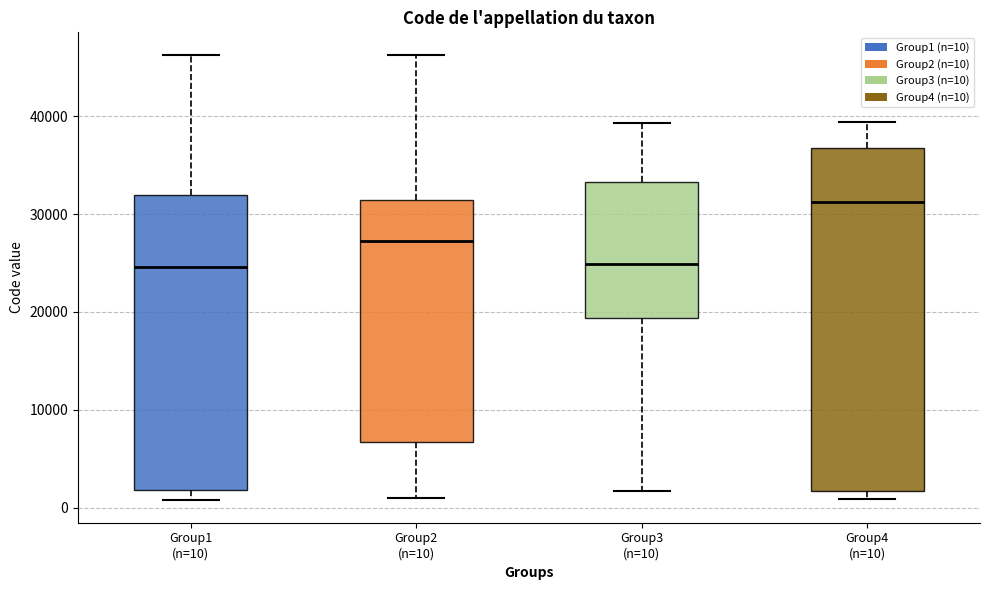

Reading left to right, transcribe this box plot: for each box, give where its median line is, the range the box spans, and where its two whiskers end, as read against the y-axis. The values are not printed on the chart, so give them approximately, as read against the axis.

Group1 (n=10): median 25000, box 2000 to 32000, whiskers 1000 to 46000
Group2 (n=10): median 27000, box 7000 to 31000, whiskers 1000 to 46000
Group3 (n=10): median 25000, box 19000 to 33000, whiskers 2000 to 39000
Group4 (n=10): median 31000, box 2000 to 37000, whiskers 1000 to 39000